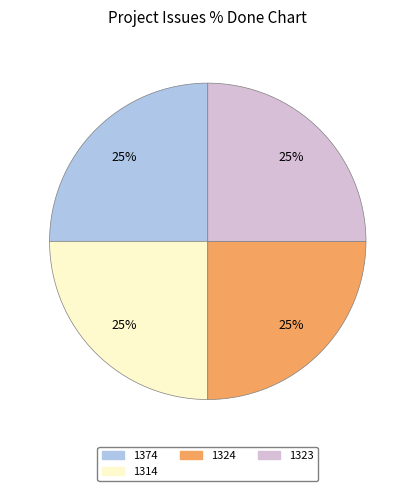

To the nearest percent, what is the average slice percentage?

25%